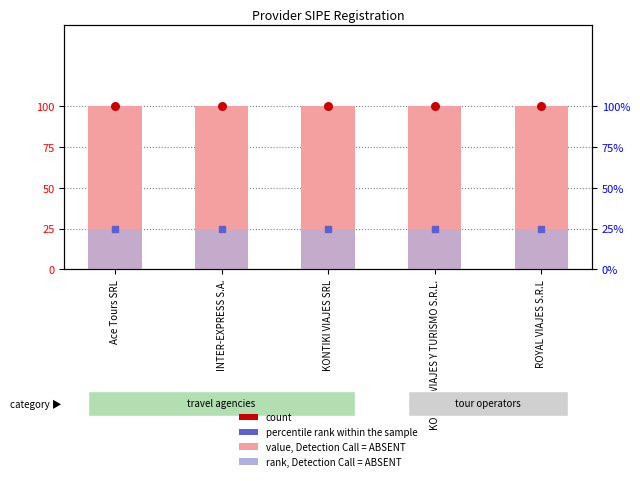

At which category is the sum across all series the highest?

Ace Tours SRL